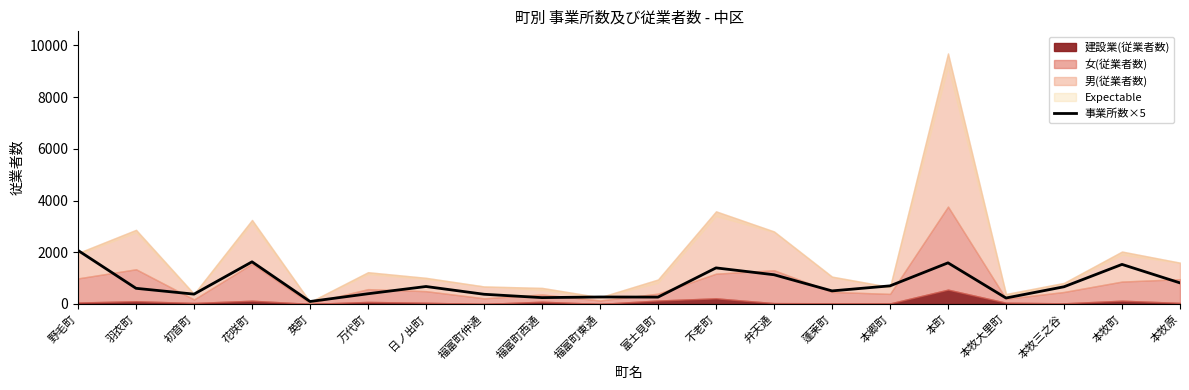

What position from the right is 弁天通?

8